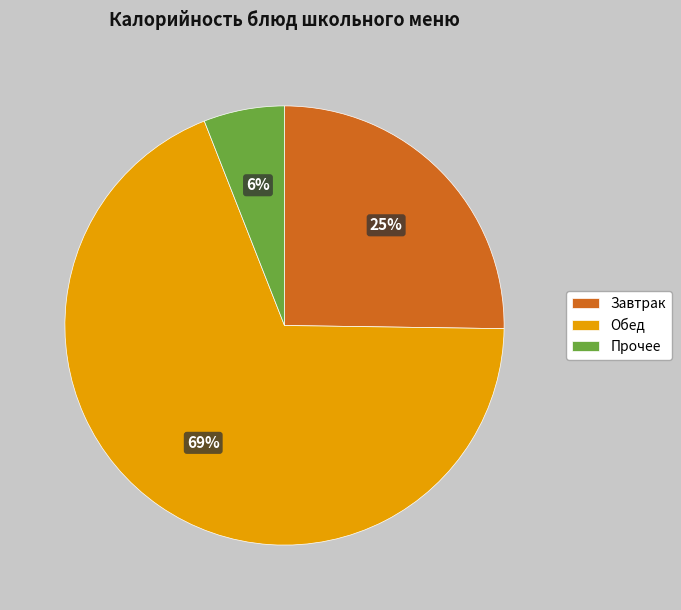

Which category has the biggest portion of the pie?

Обед